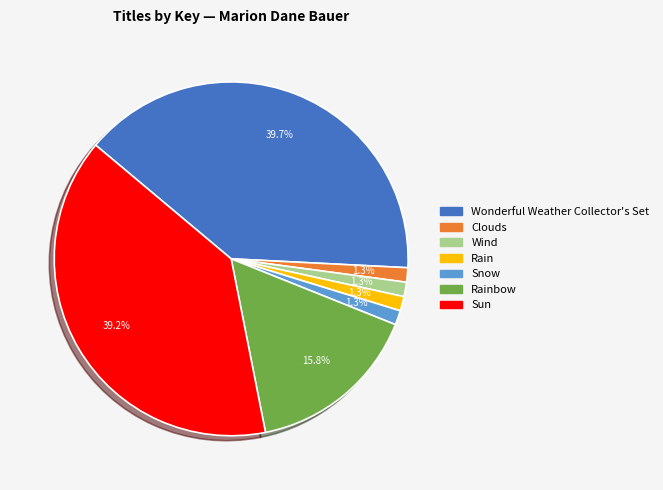

To the nearest percent, what percentage of the pie is Wonderful Weather Collector's Set?

40%